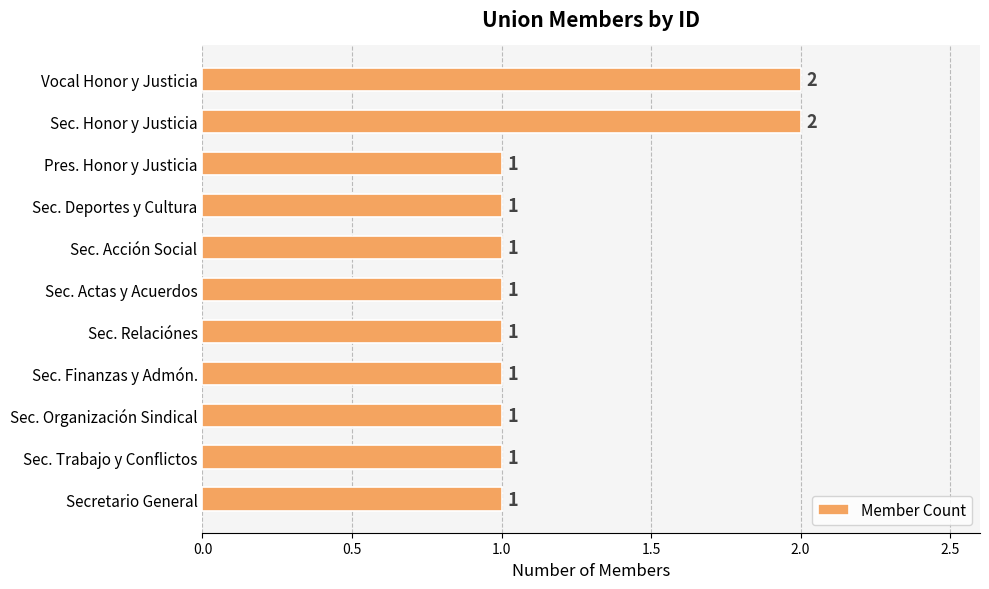

Reading bottom to top, extract all data points from this chart.

Secretario General=1	Sec. Trabajo y Conflictos=1	Sec. Organización Sindical=1	Sec. Finanzas y Admón.=1	Sec. Relaciónes=1	Sec. Actas y Acuerdos=1	Sec. Acción Social=1	Sec. Deportes y Cultura=1	Pres. Honor y Justicia=1	Sec. Honor y Justicia=2	Vocal Honor y Justicia=2